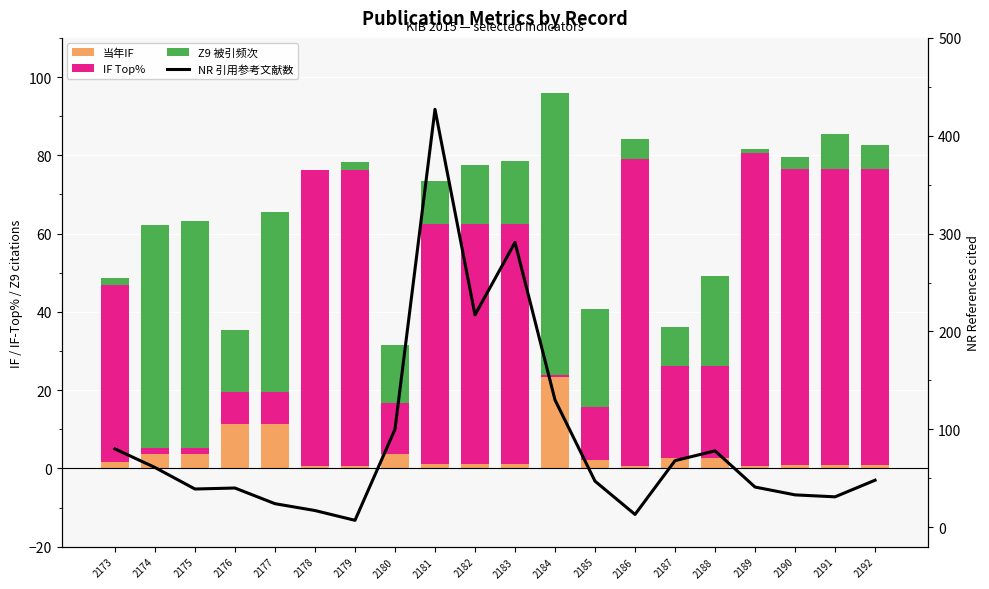

What is the greatest value displayed?

427.0